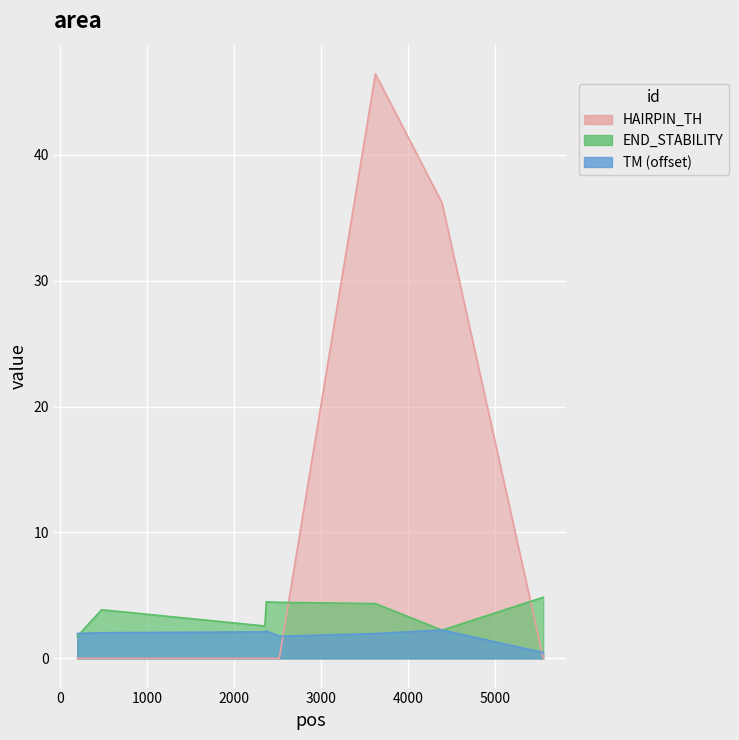

How many interior local peaks does the PRIMER_LEFT_0_END_STABILITY series have?

2